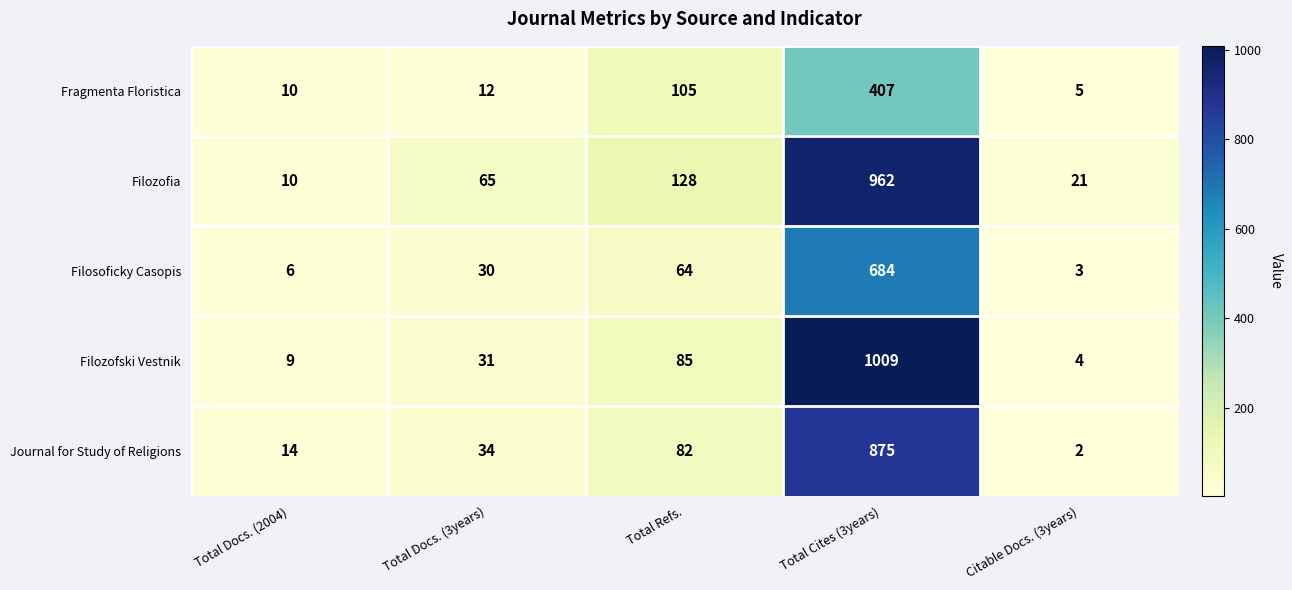

What is the spread (max minus min) of values at Total Cites (3years)?

602